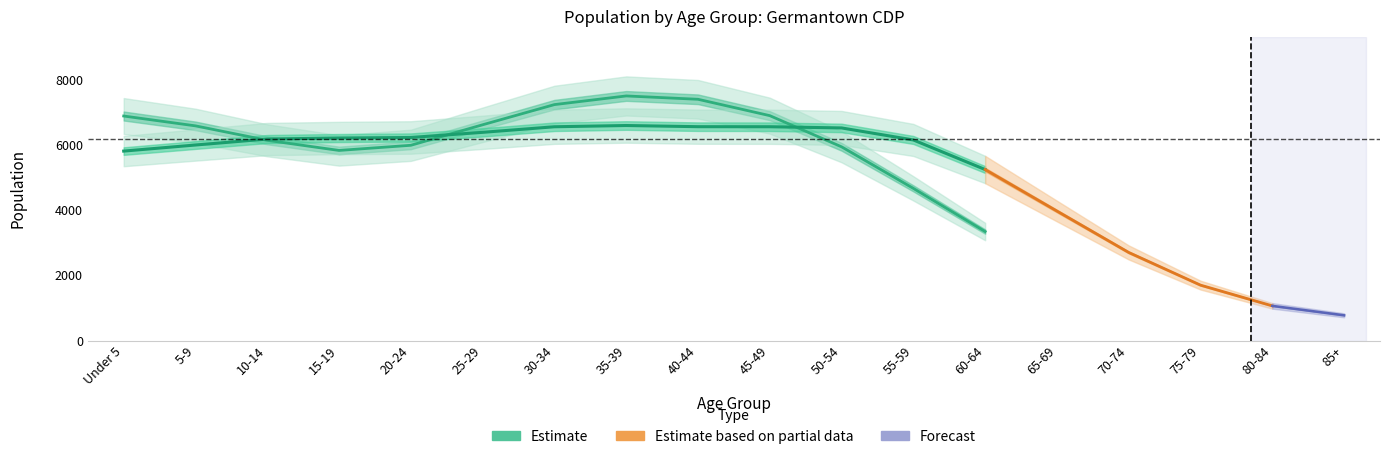

At which category does the chart reach its peak across all series?

35-39